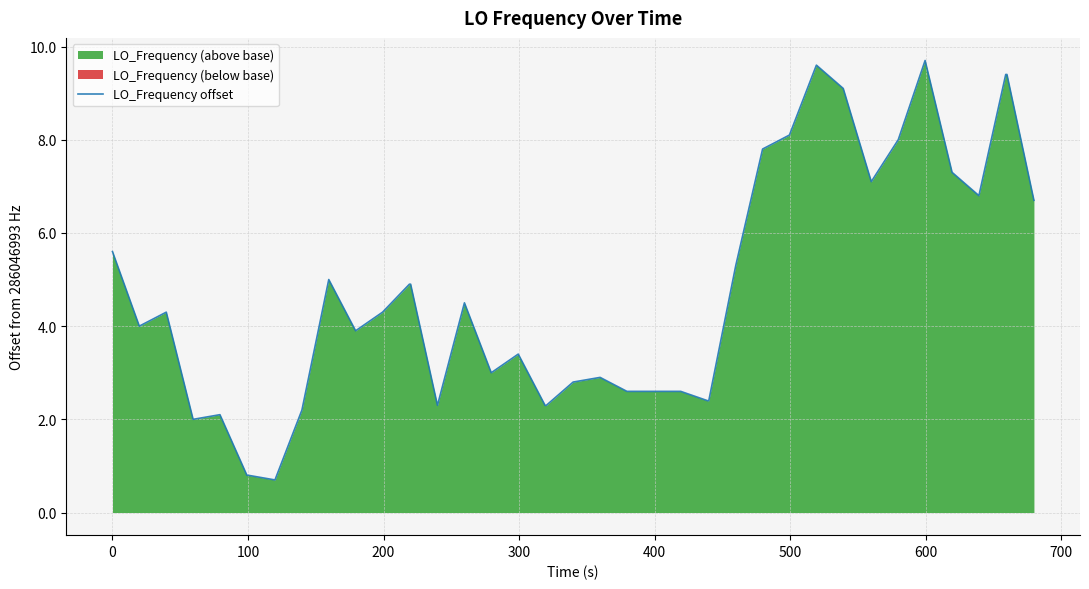

True or false: there are more than 2 points higher than both neighbors.

True